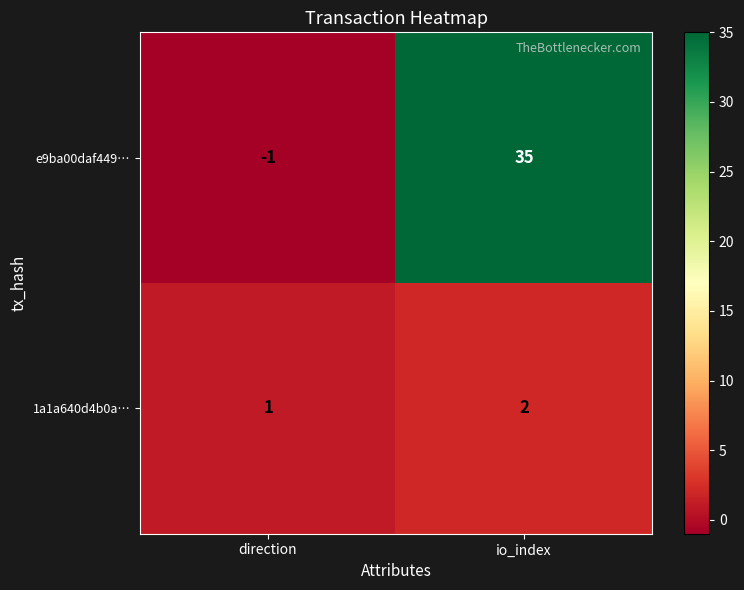

Where is e9ba00daf449… nearest to the value 17?

direction